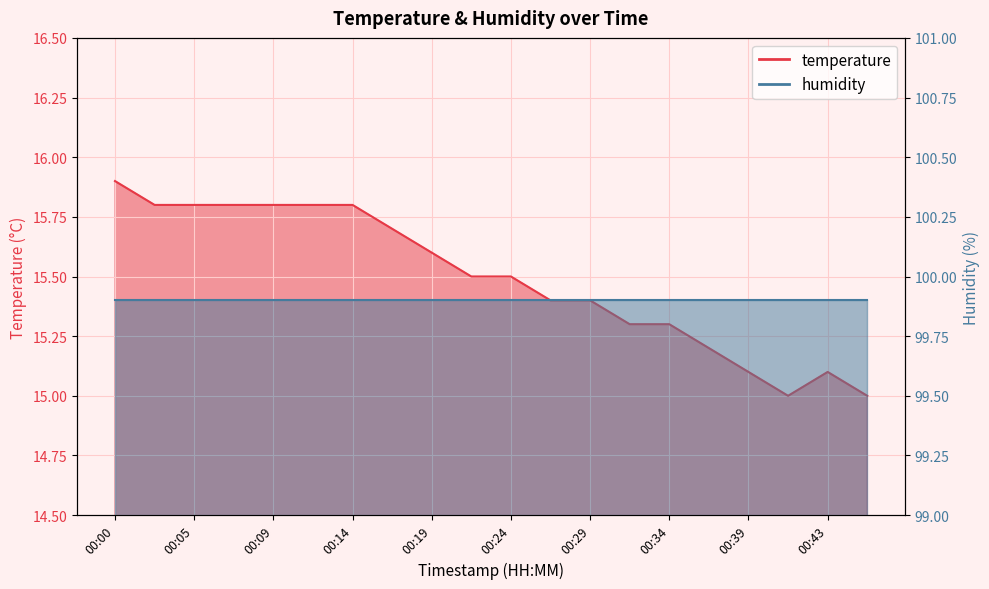

What is the maximum value shown in the chart?

15.9